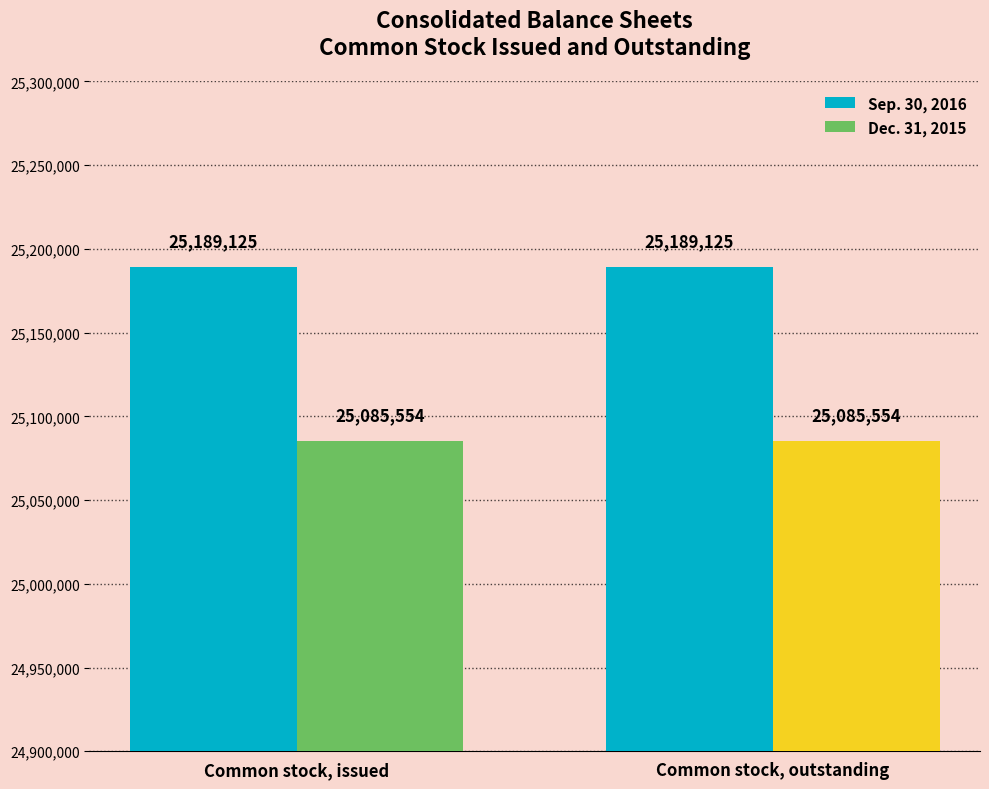

What is the spread (max minus min) of values at Common stock, issued?

103571